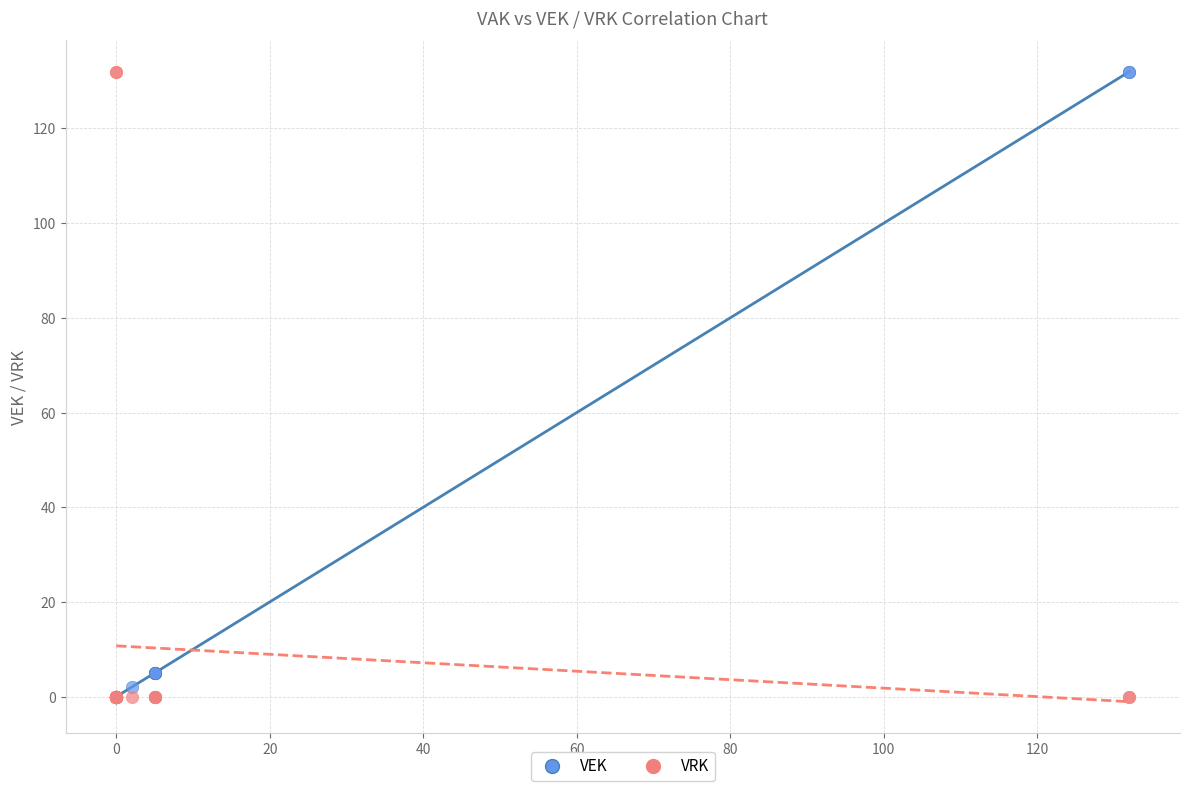

What are all the series names shown in the legend?

VEK, VRK